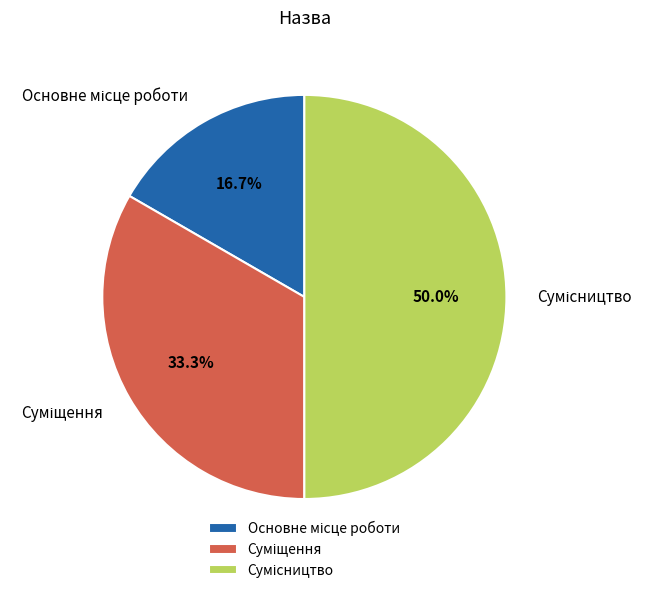

The Сумісництво slice represents 56% of the pie. True or false?

False